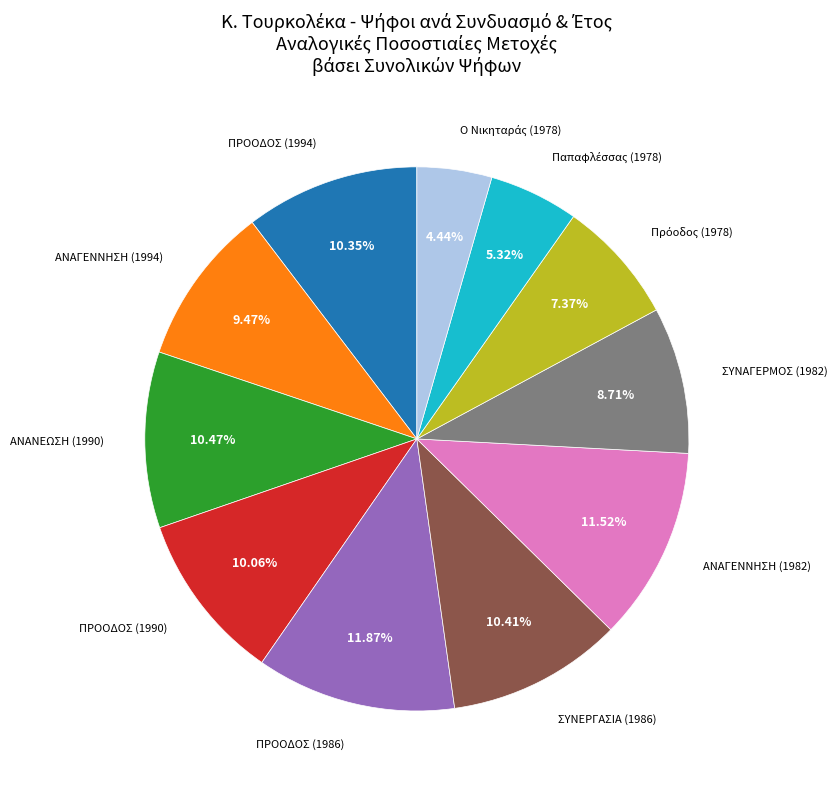

Is there any slice that represents more than half of the pie?

No